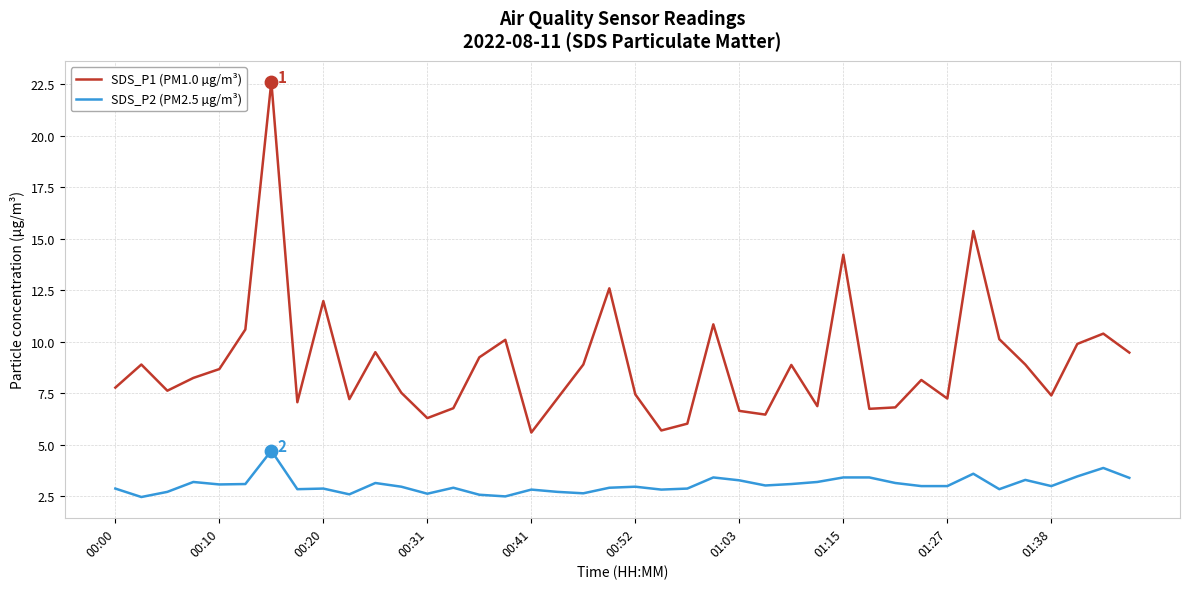

List the series in order of their overall mean, highest first.

SDS_P1 (PM1.0 µg/m³), SDS_P2 (PM2.5 µg/m³)